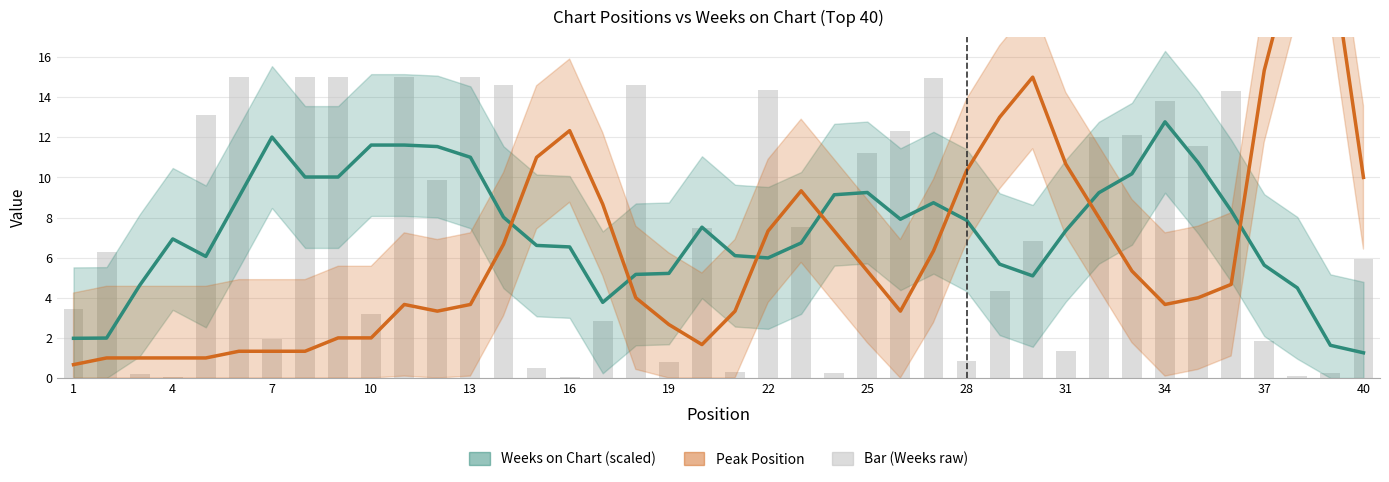

What is the spread (max minus min) of values at 40?

8.7